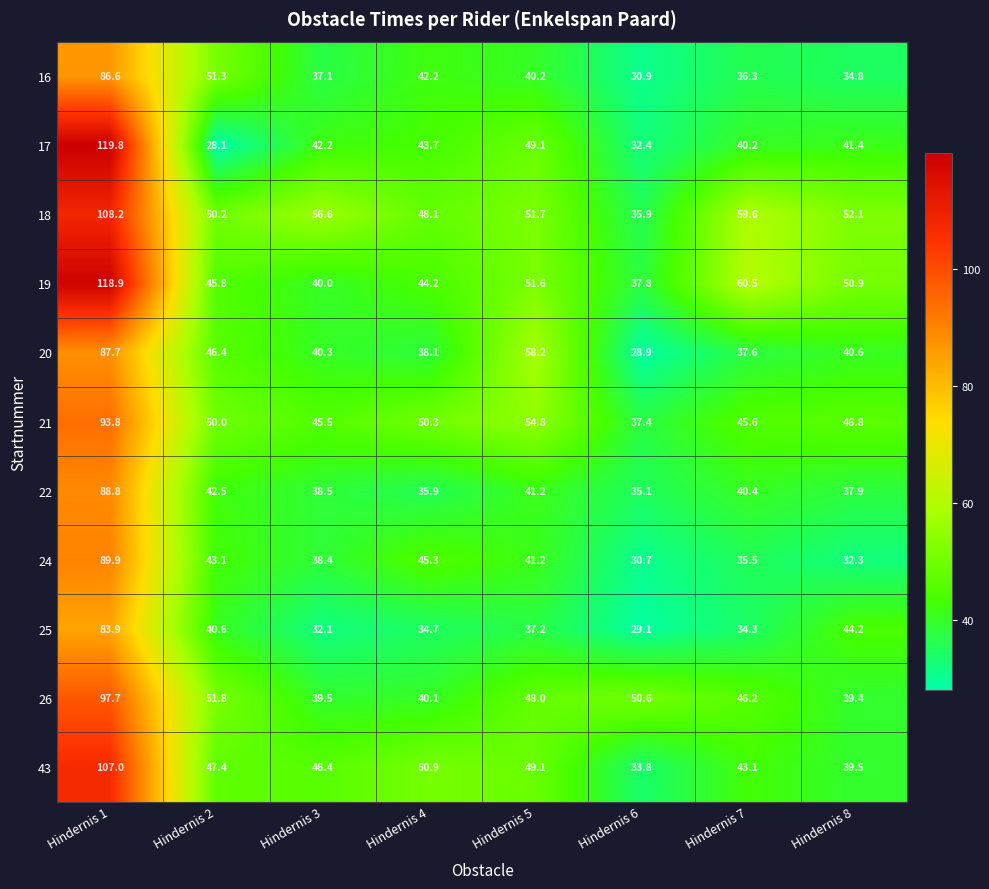

What is the difference between the maximum and minimum values in the 17 series?

91.7